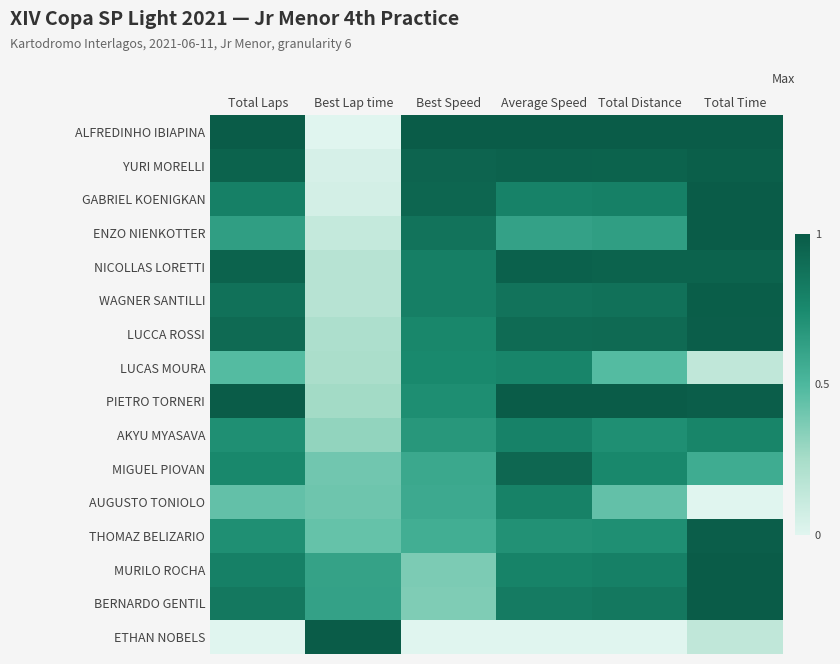

What is the spread (max minus min) of values at Total Time?

1.0